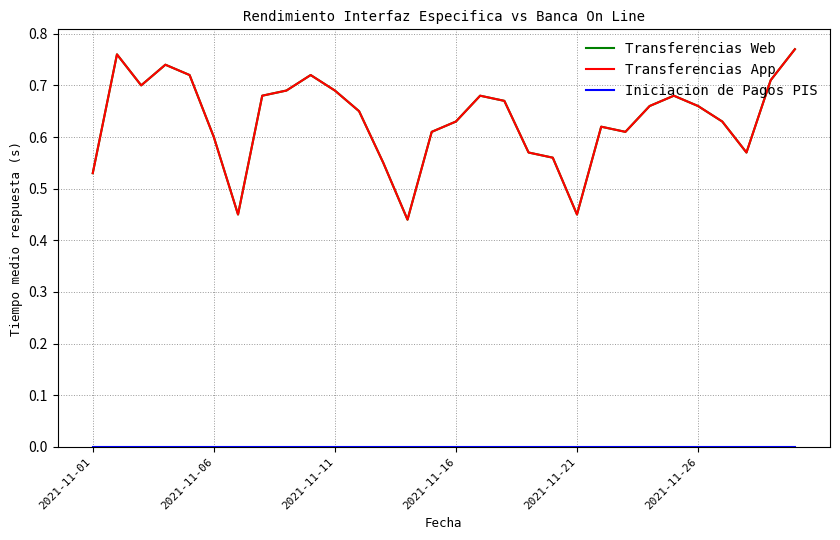

At which label is Transferencias App closest to 0?

13